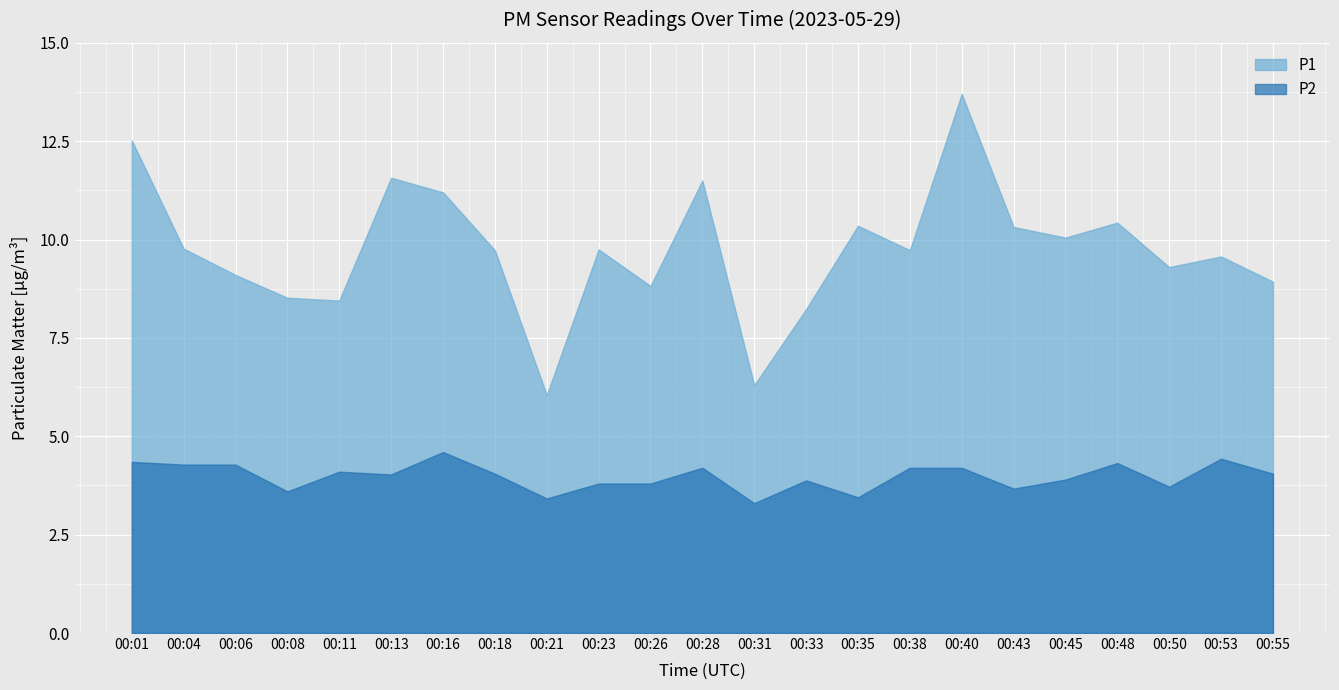

Between 00:28 and 00:33, which series saw the biggest shift?

P1